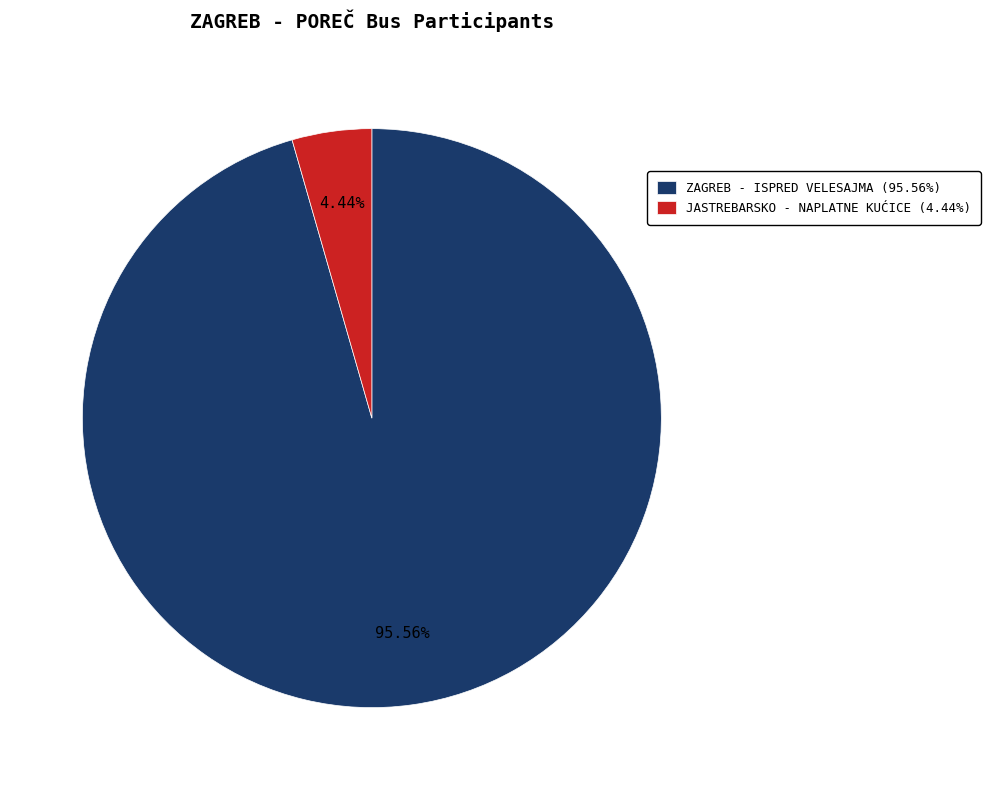

Is JASTREBARSKO - NAPLATNE KUĆICE the majority of the pie?

No